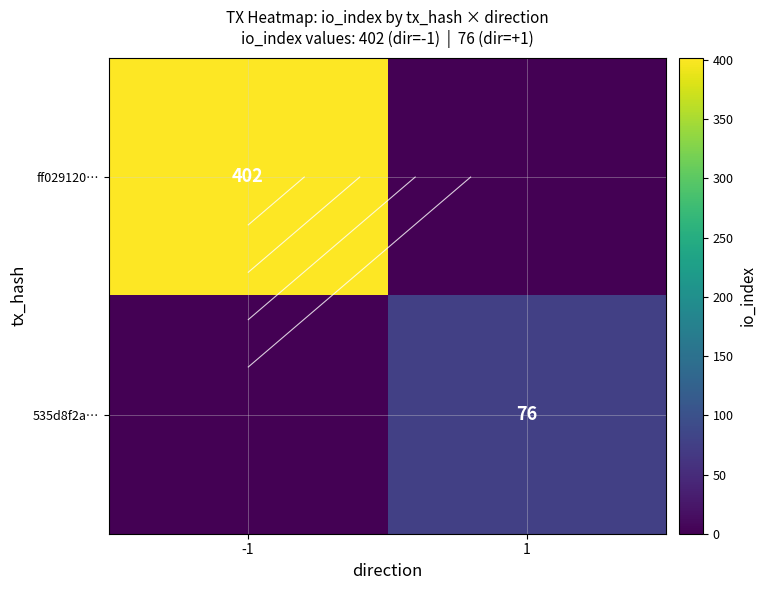

True or false: 535d8f2a… has a value of 33 at 1.

False